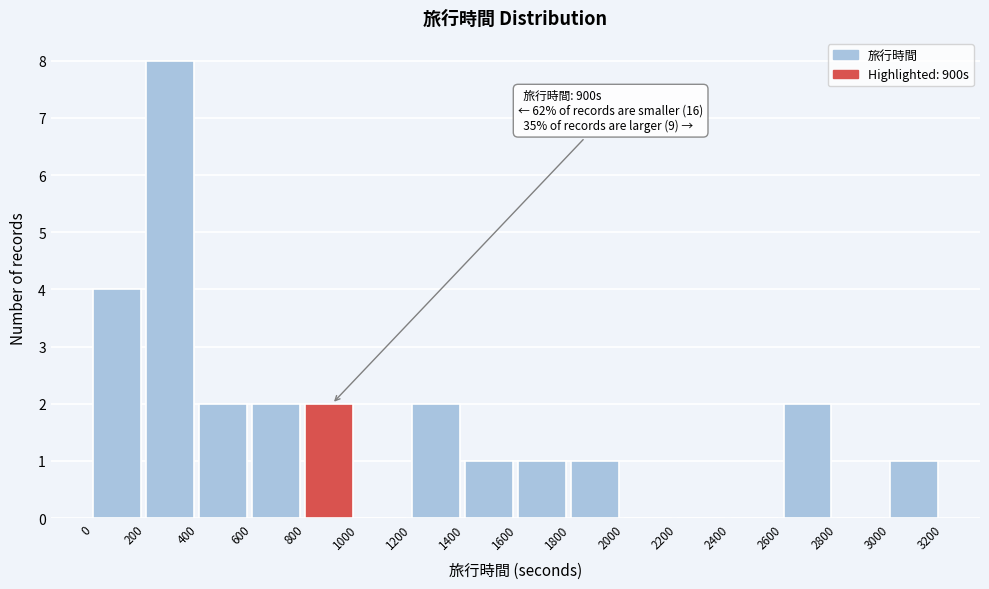

Which range on the x-axis has the tallest bar?

200 to 400